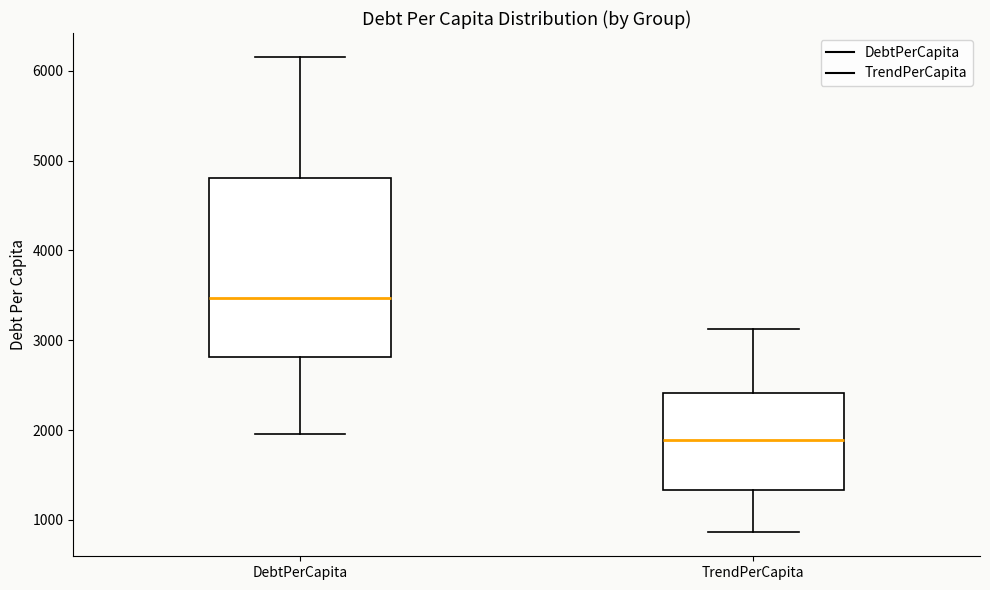

Reading left to right, read every box against the y-axis: the position of its median line, the range the box covers, and the ends of its whiskers. The values are not printed on the chart, so give them approximately, as read against the axis.

DebtPerCapita: median 3500, box 2800 to 4800, whiskers 2000 to 6200
TrendPerCapita: median 1900, box 1300 to 2400, whiskers 900 to 3100